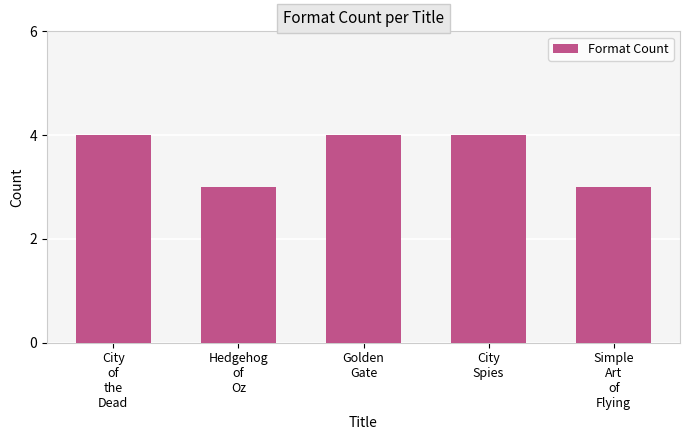

Reading right to left, what are all the values shown in this chart?

3	4	4	3	4